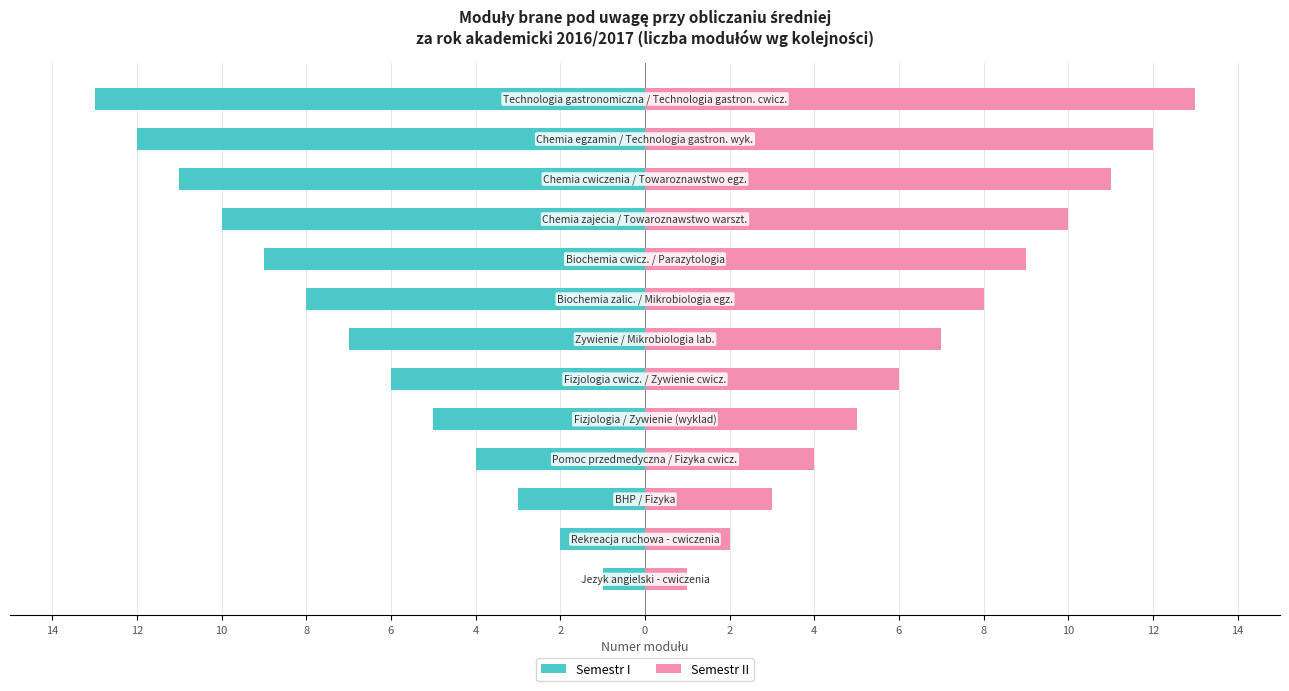

Rank the series by their average value, from lowest to highest.

Semestr I, Semestr II